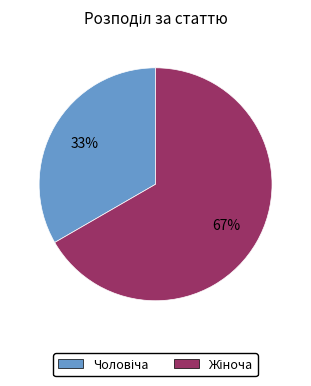

Does any single category account for the majority?

Yes